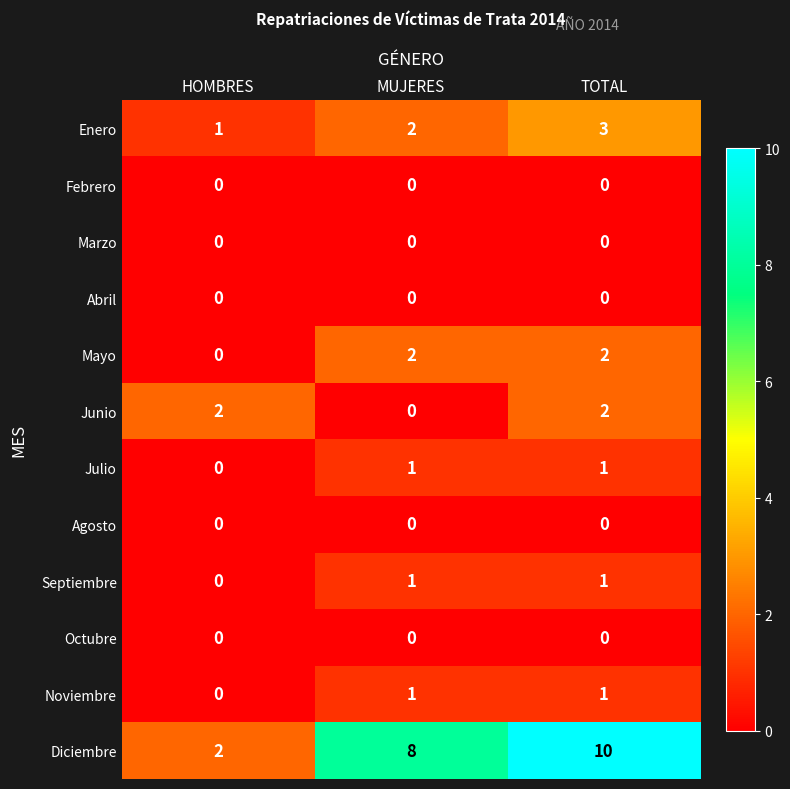

How many distinct data groups are displayed?

12